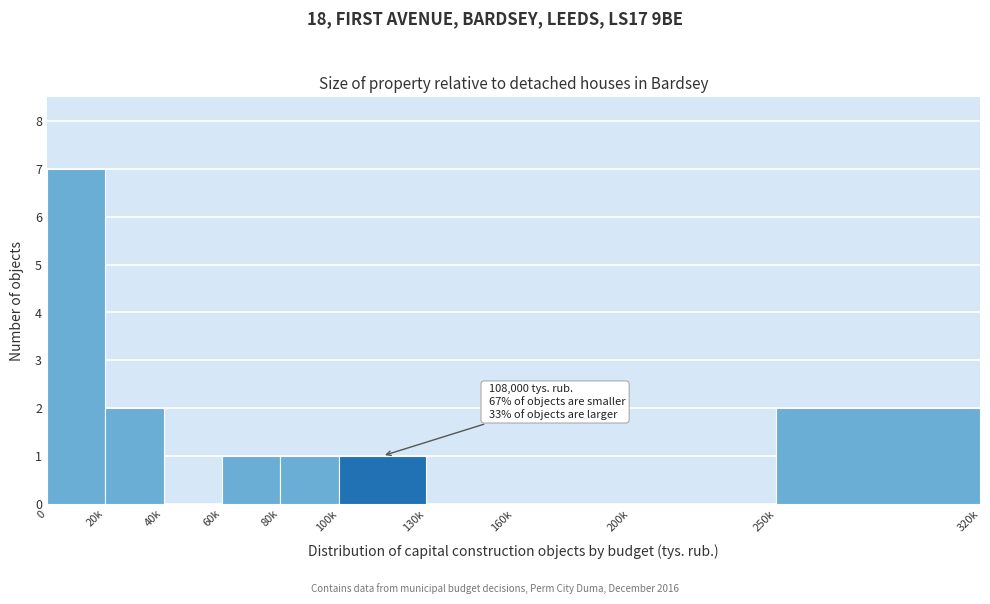

Reading left to right, list all the values displayed in this chart.

0=7	20k=2	40k=0	60k=1	80k=1	100k=1	130k=0	160k=0	200k=0	250k=2